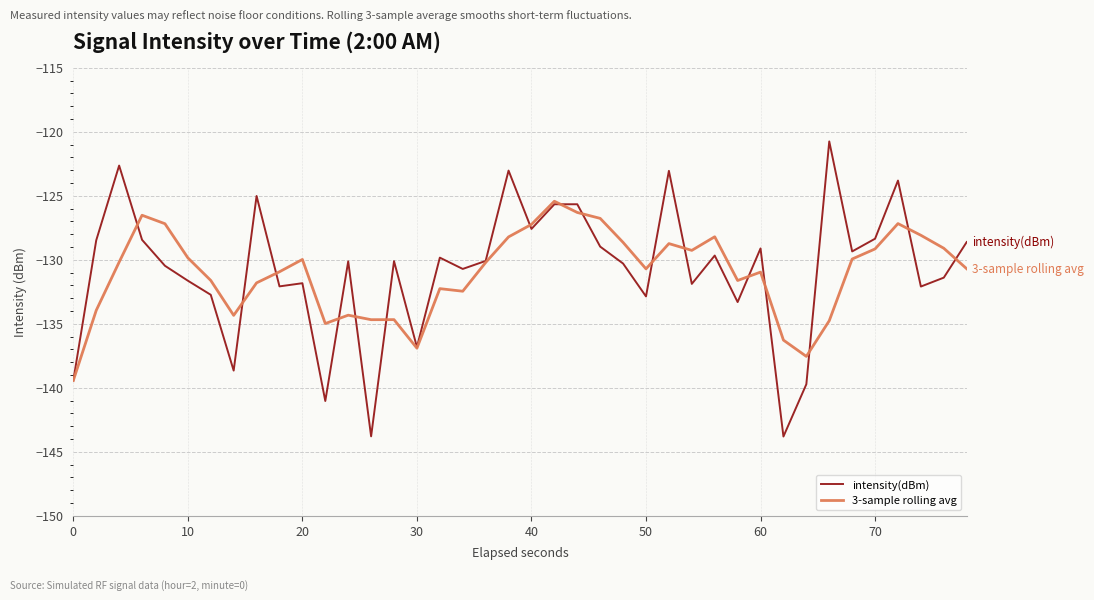

What is the maximum value for intensity(dBm)?

-120.8